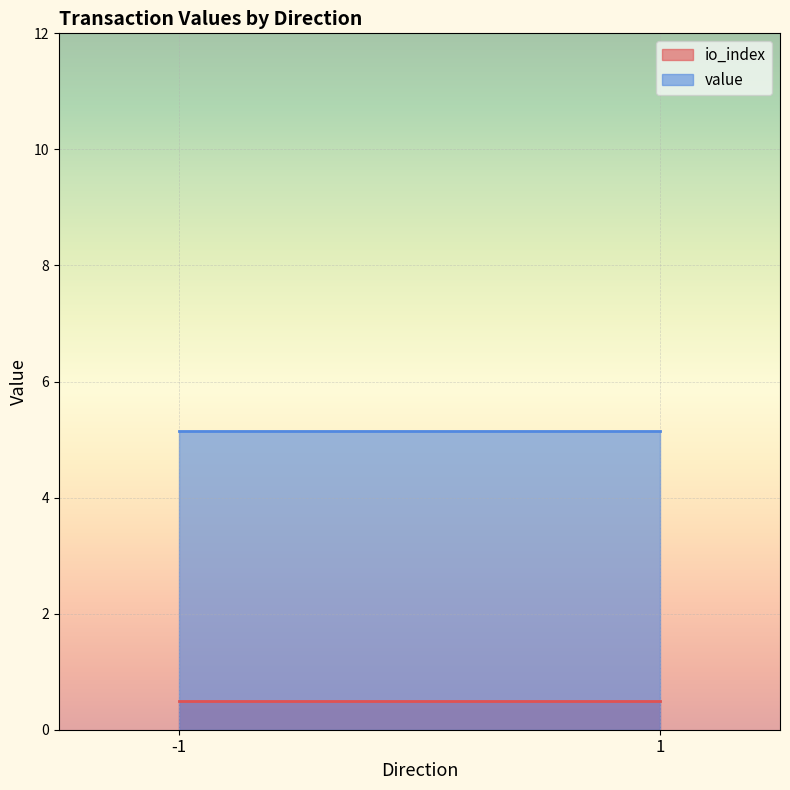

True or false: io_index and value intersect in this chart.

False